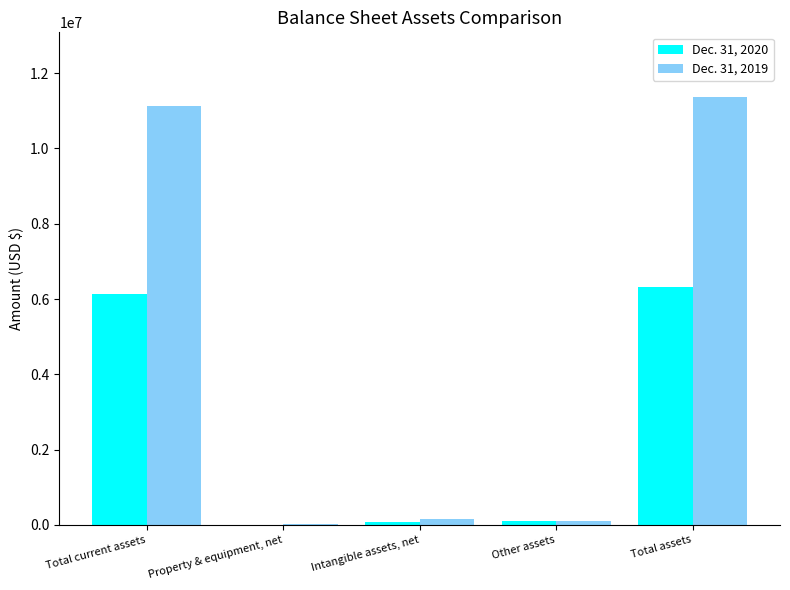

What is the total value across all series at Total current assets?

17250556